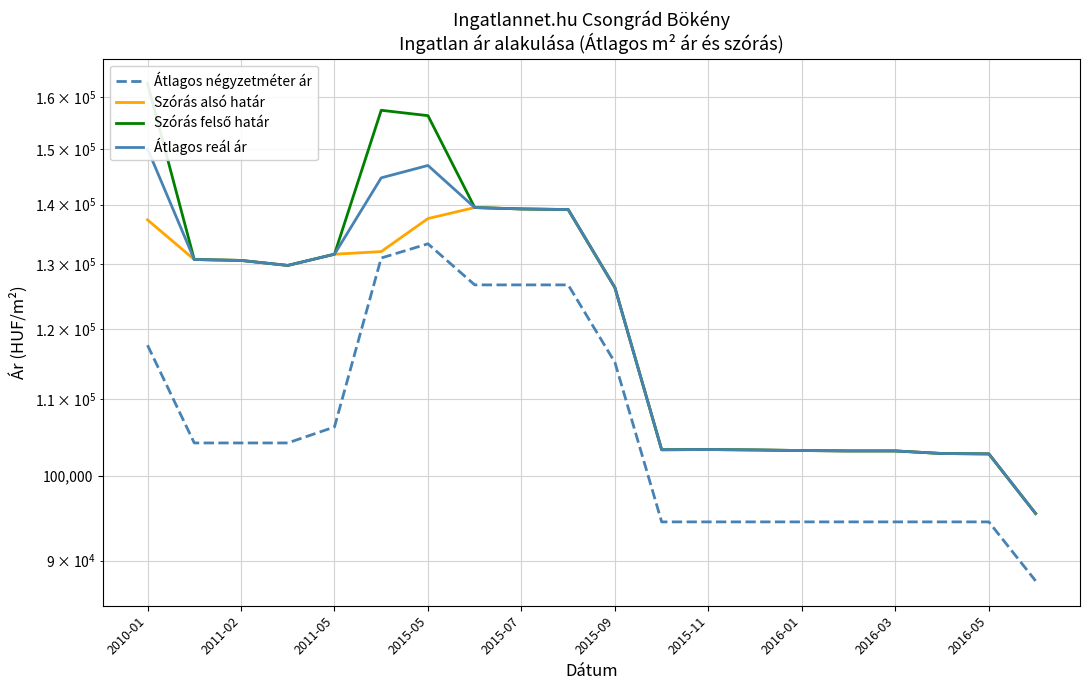

Which series has the largest total across all categories?

Szórás felső határ